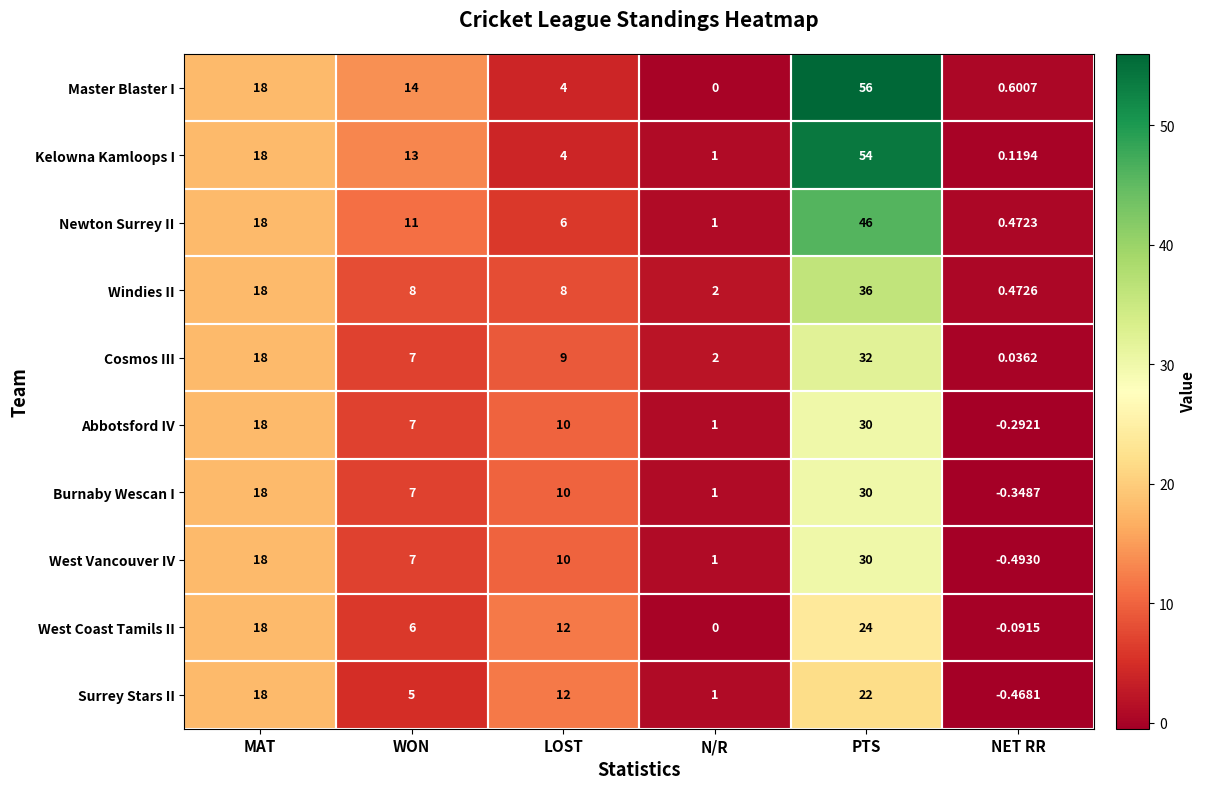

Count the number of categories in the chart.

6